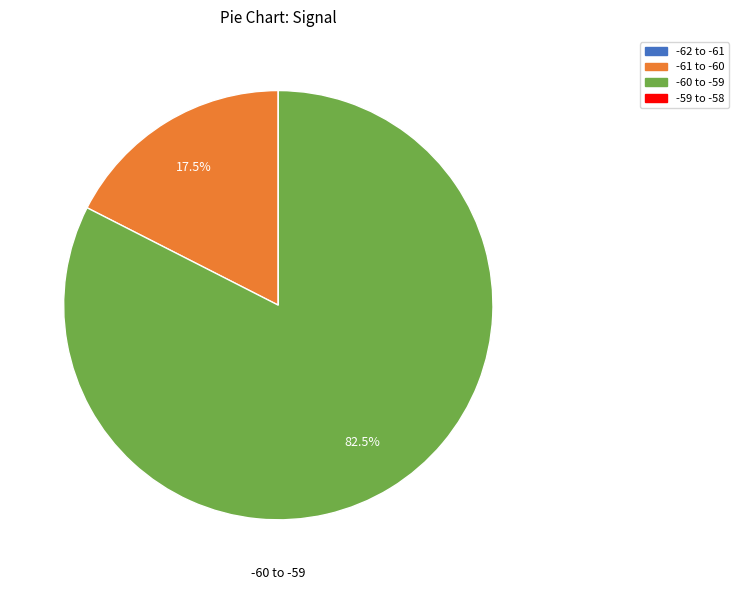

Is there any slice that represents more than half of the pie?

Yes